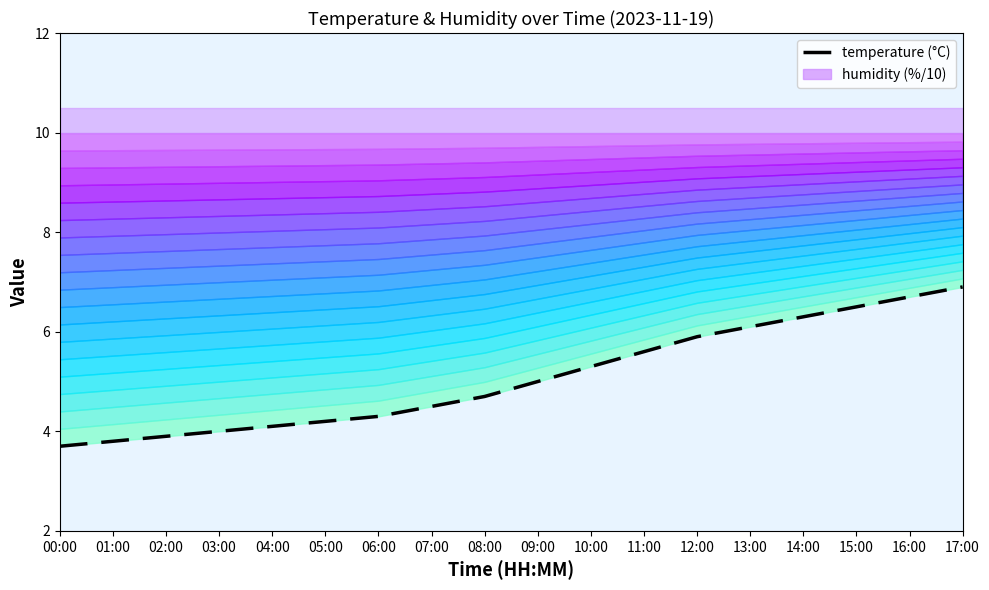

Where does the data first go above 5?

10:00